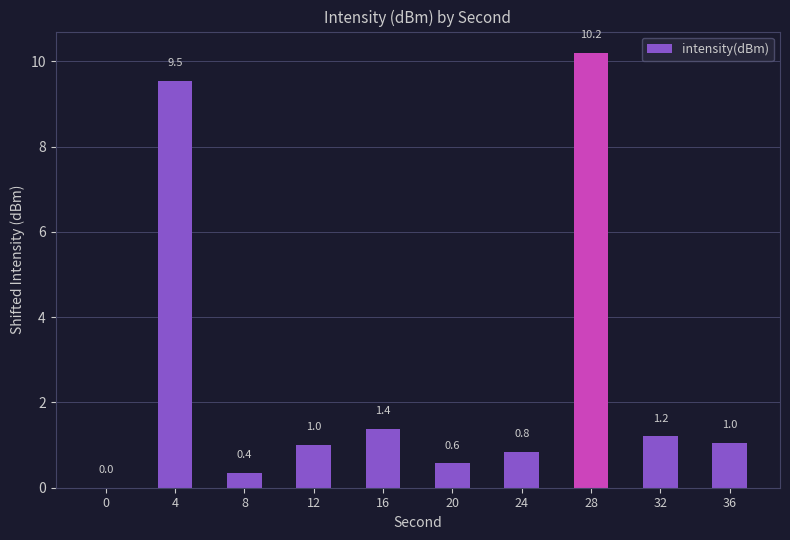

The chart shows a value of 4.1 at 4. True or false?

False